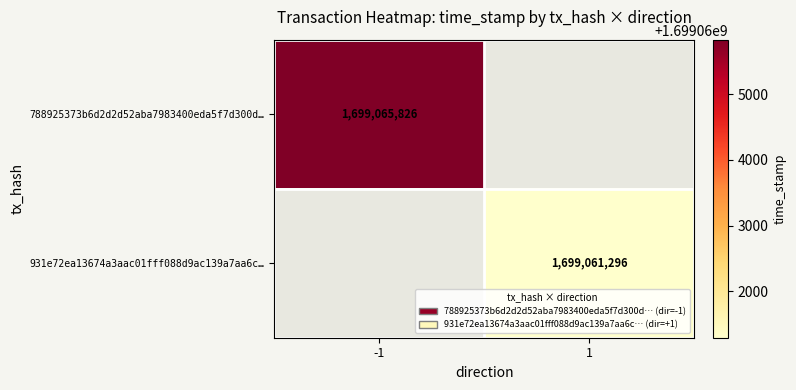

The value of 788925373b6d2d2d52aba7983400eda5f7d300d… at -1 is 2777638224. True or false?

False